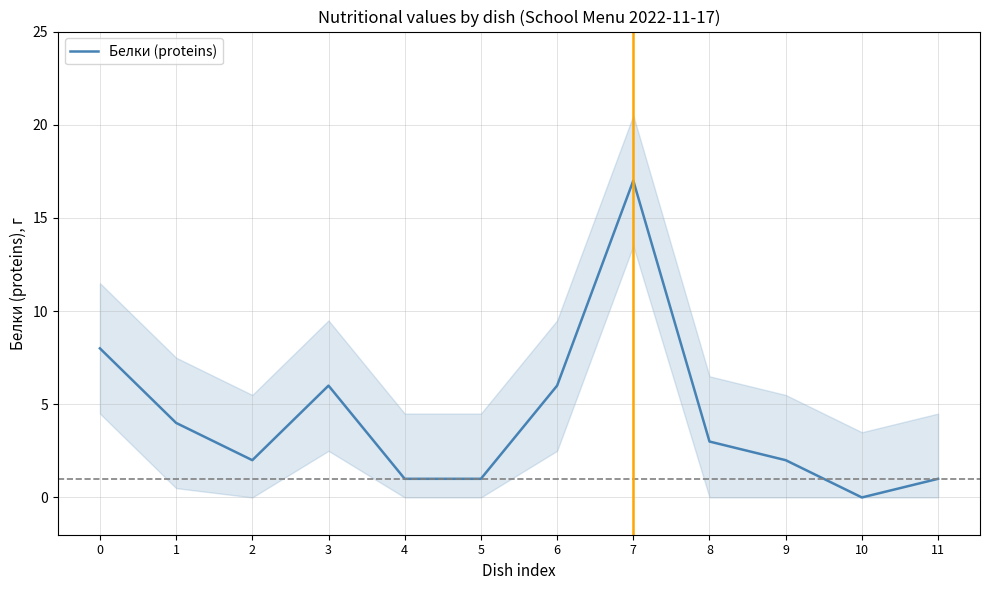

List the labels in order of value, largest first.

7, 0, 3, 6, 1, 8, 2, 9, 4, 5, 11, 10